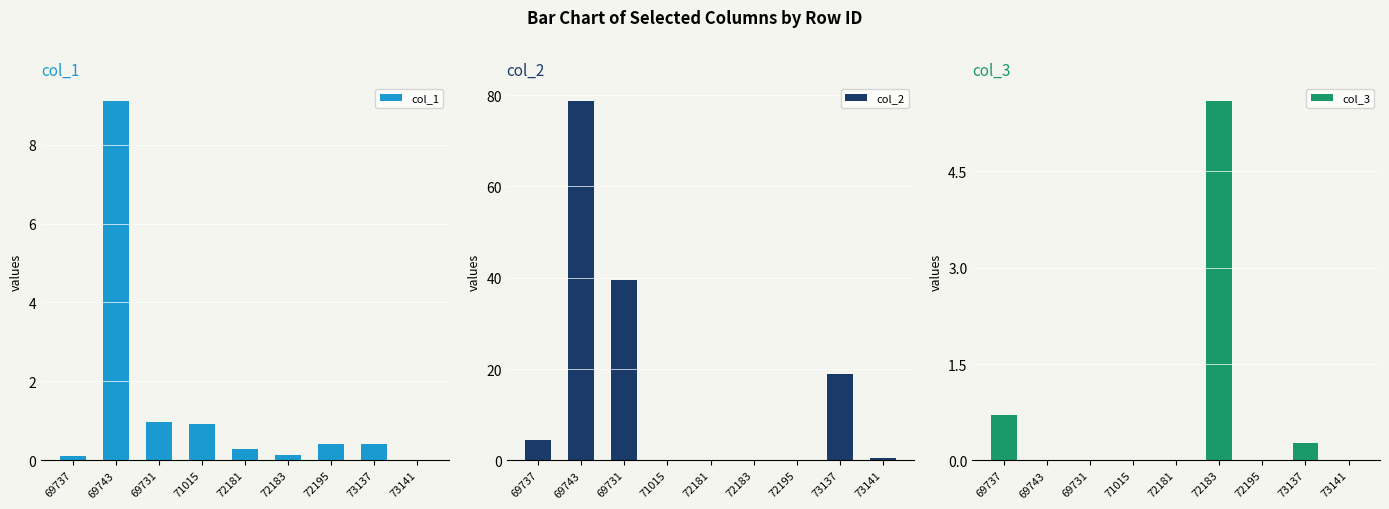

Between 69731 and 72183, which series saw the biggest shift?

col_2